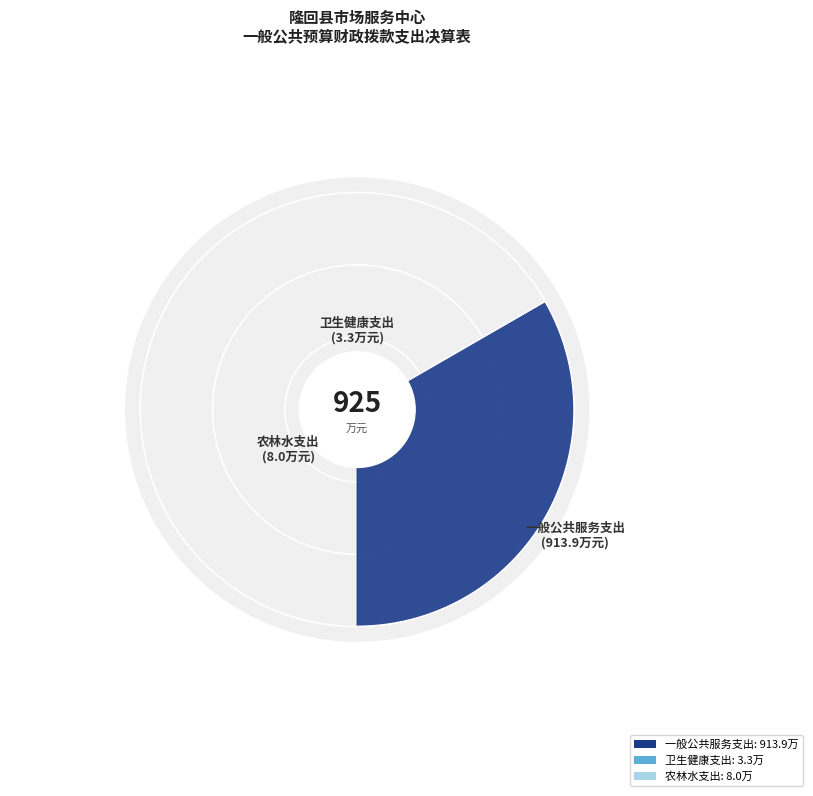

Rank the categories by value from highest to lowest.

一般公共服务支出, 农林水支出, 卫生健康支出